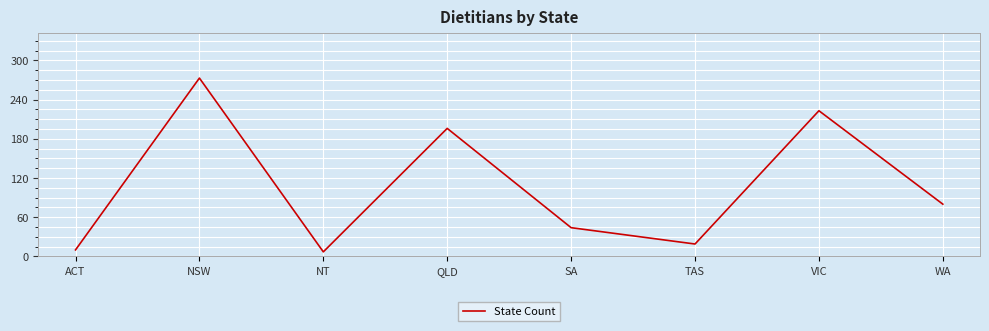

How many interior local peaks (higher than both neighbors) does the data have?

3